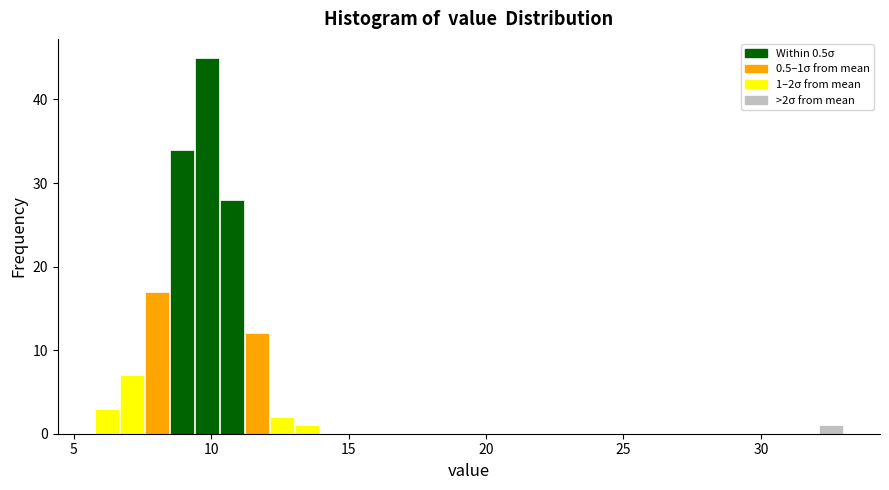

Read against the x-axis, roughly where is the centre of the tallest bar?

10.0